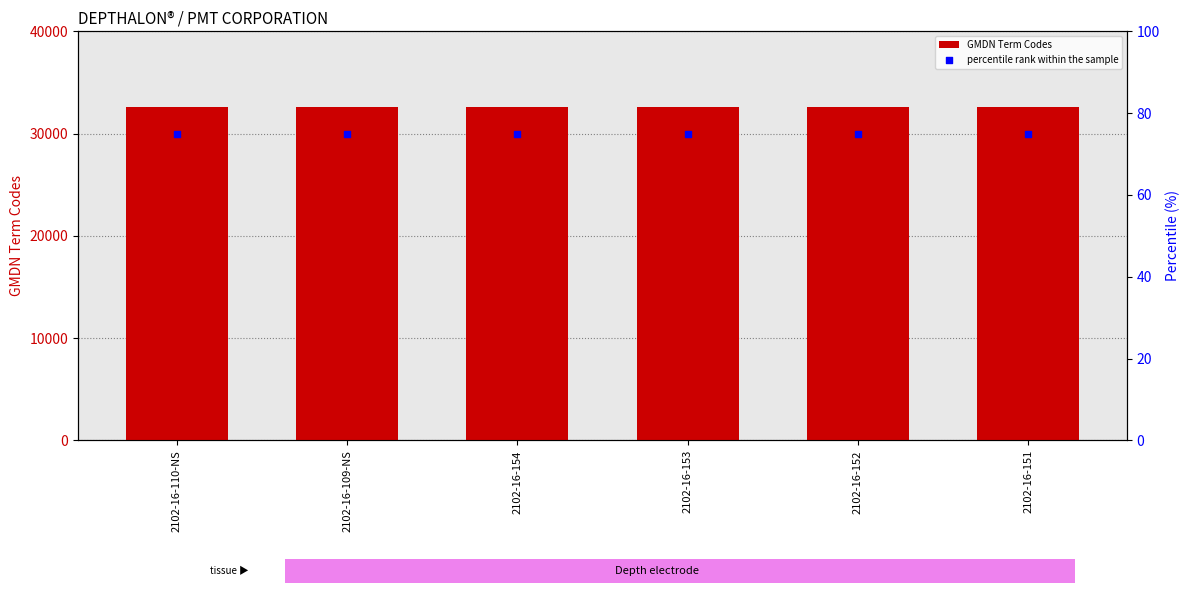

Which series has the widest spread of Y values?

GMDN Term Codes